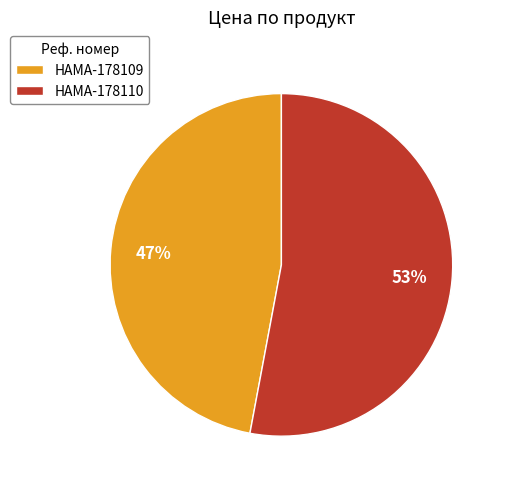

Does HAMA-178109 account for over 50% of the chart?

No